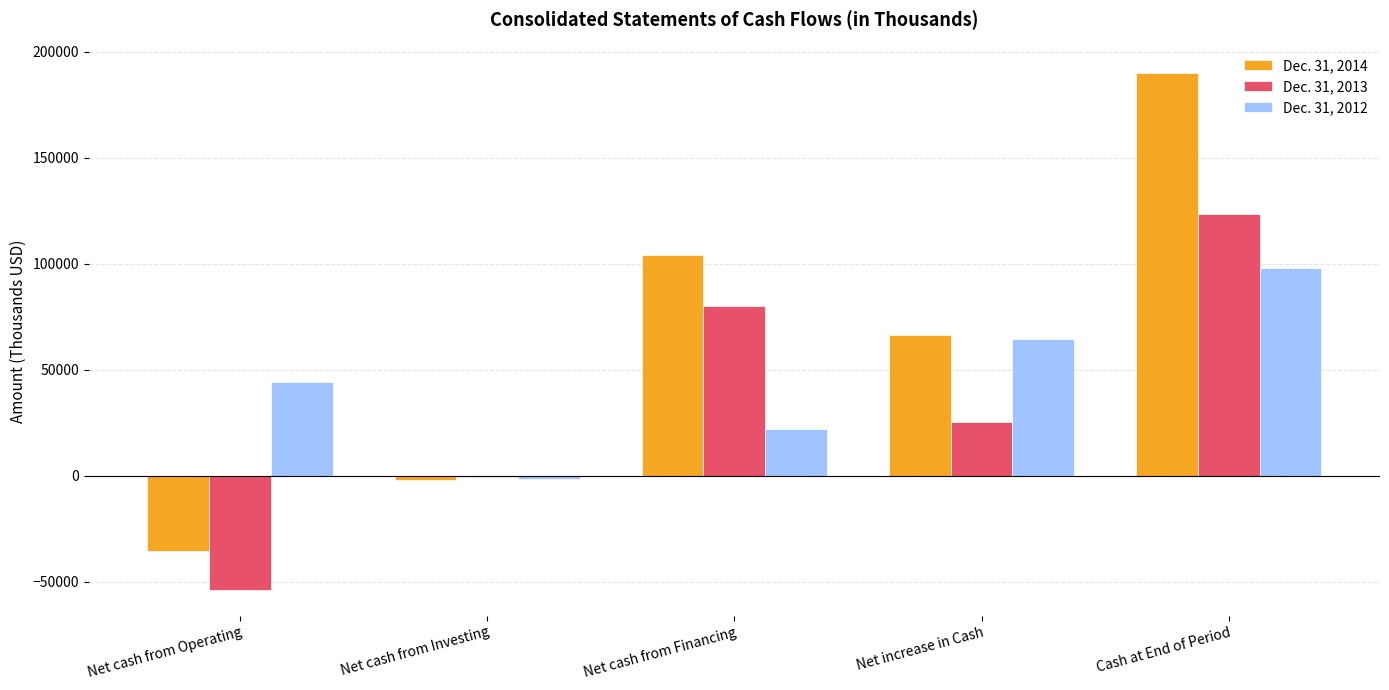

What is the greatest value displayed?

190095